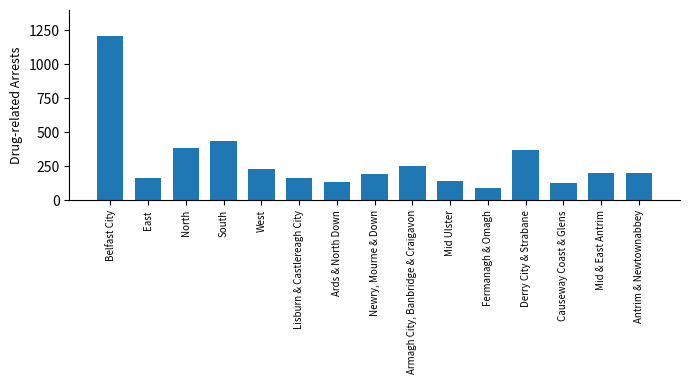

At which label is the value closest to 644?

South